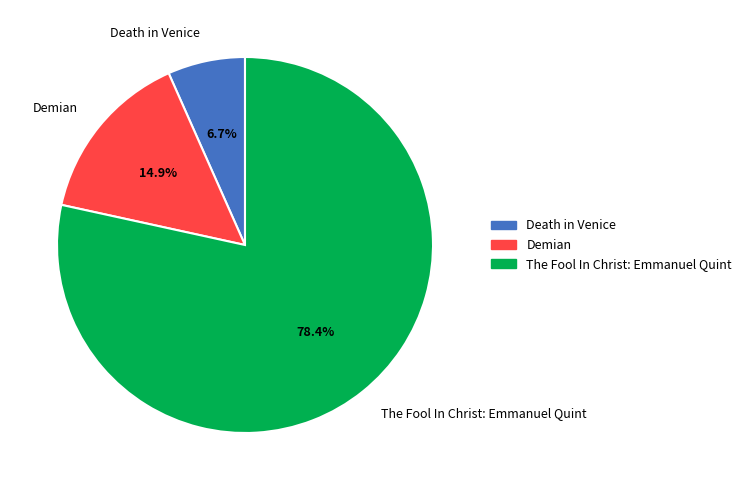

Which category accounts for the majority?

The Fool In Christ: Emmanuel Quint